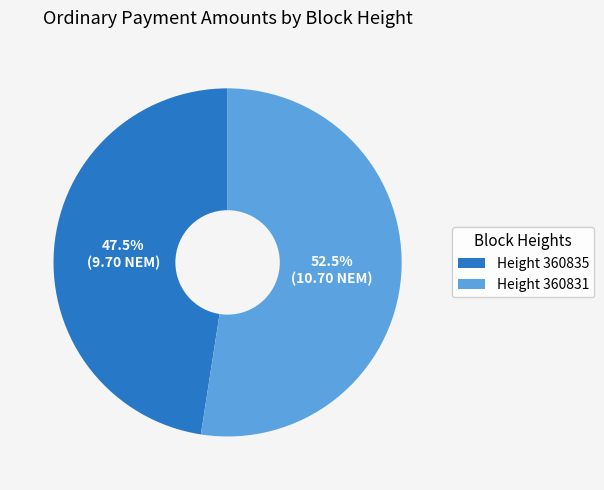

How many slices are in this pie chart?

2